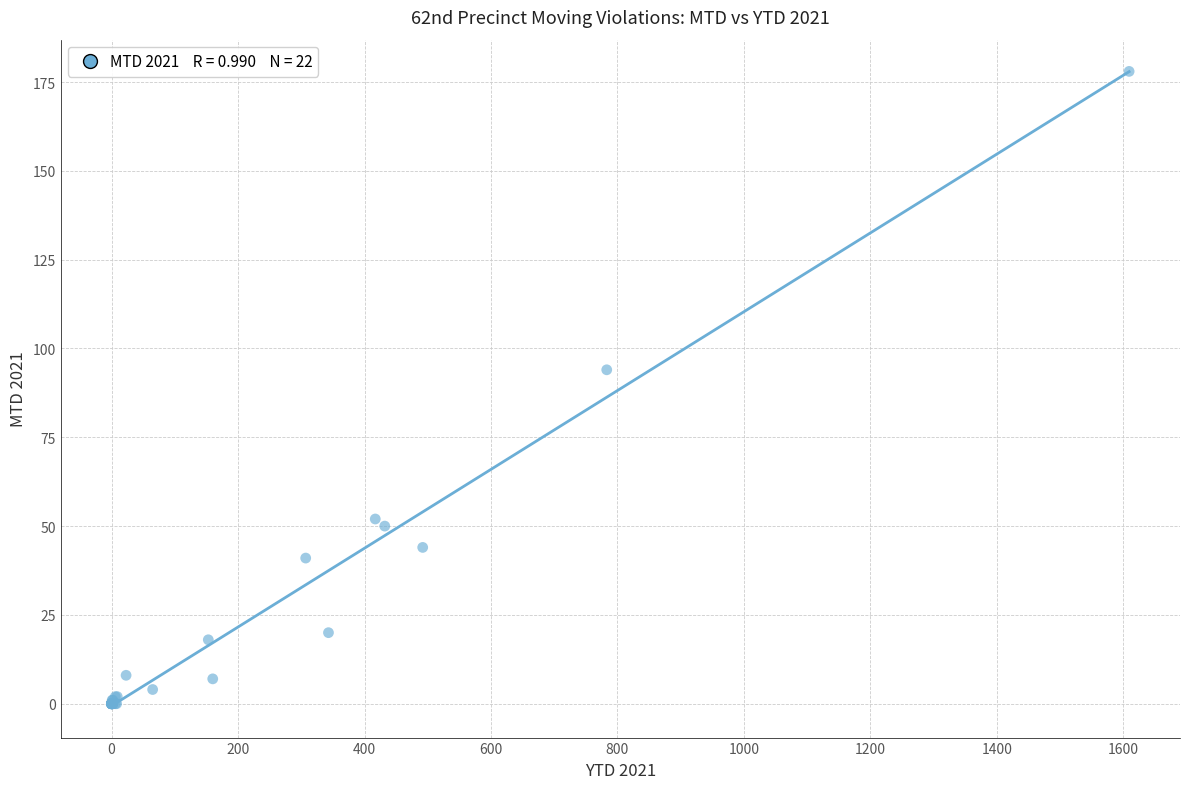

What Y value in the scatter plot is closest to 89?

94